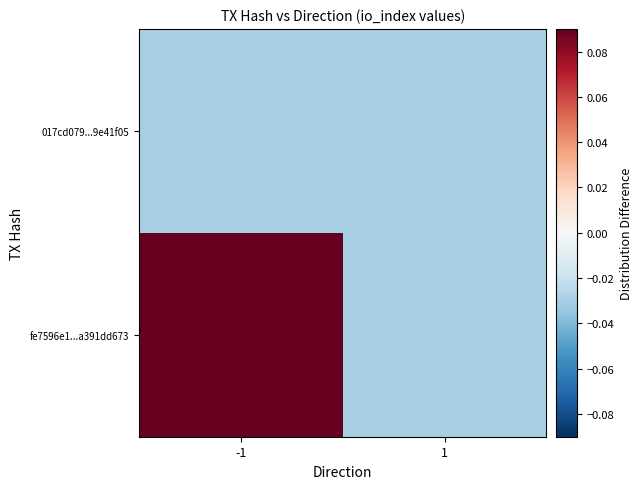

What is the spread (max minus min) of values at -1?

0.1